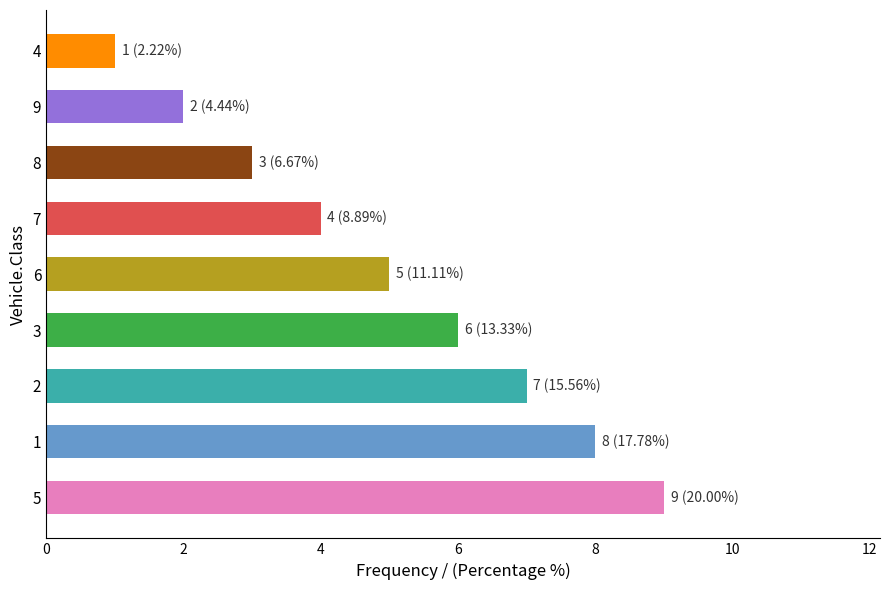

What is the ratio of the value at 1 to the value at 3?

1.3